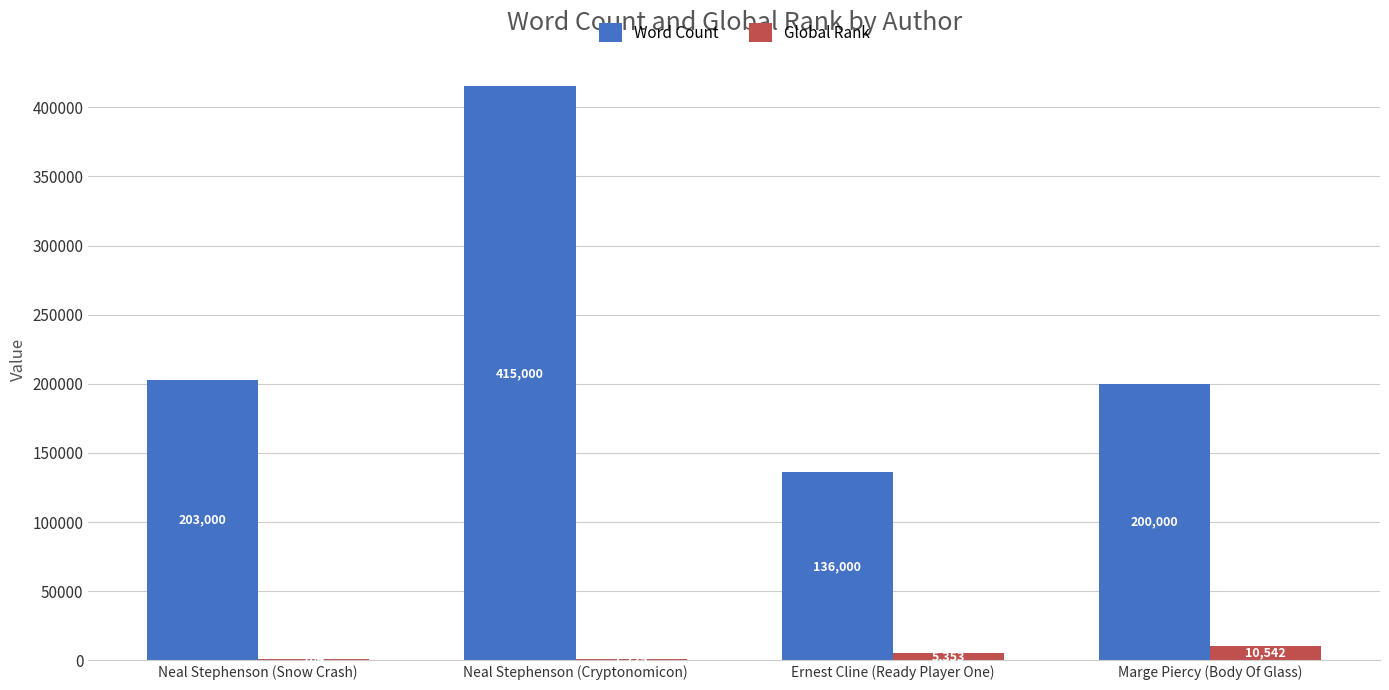

What is the greatest value displayed?

415000